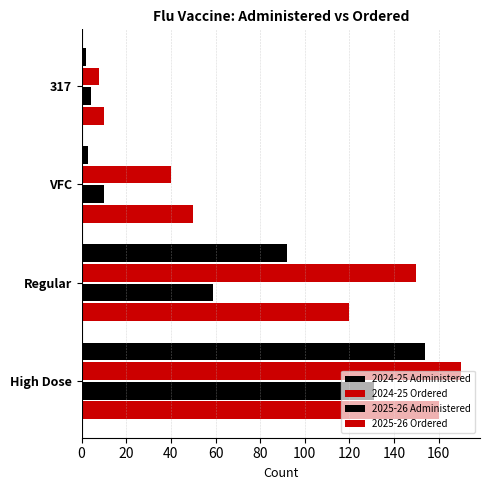

How many categories are shown in the chart?

4